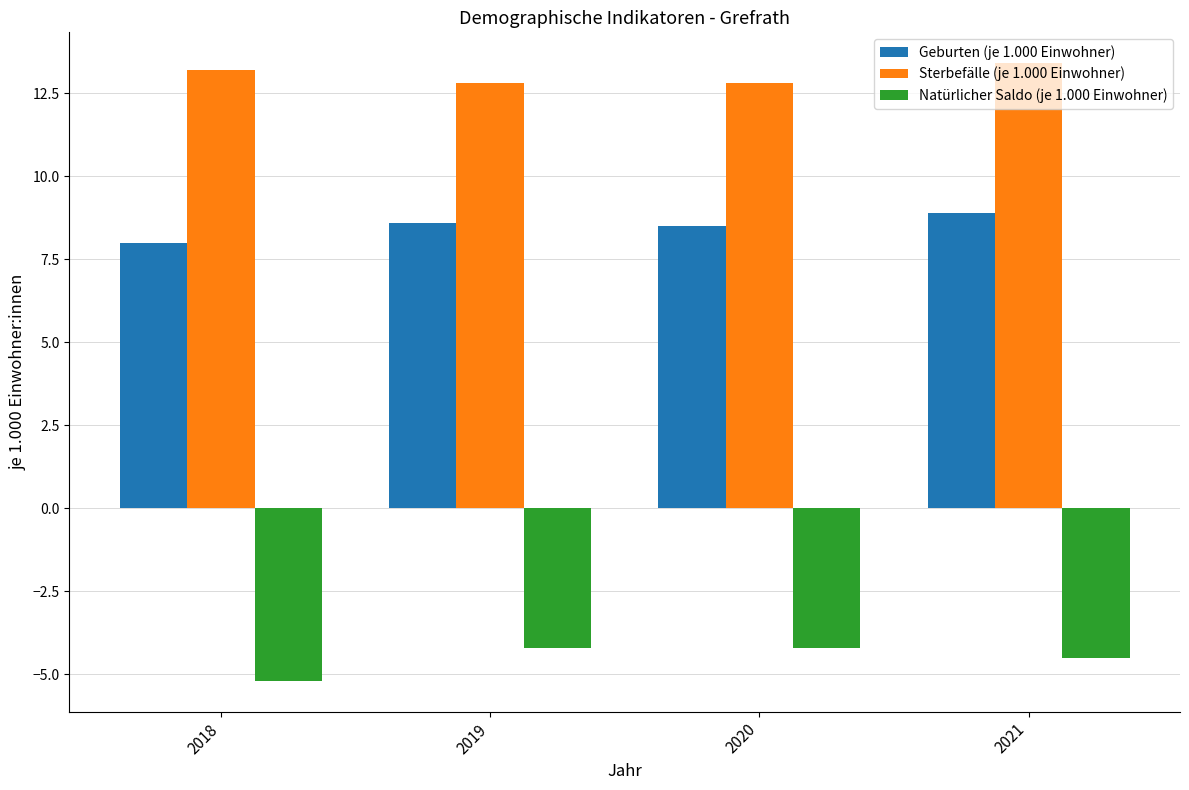

What is the sum of the Sterbefälle (je 1.000 Einwohner) values at 2019 and 2021?

26.2